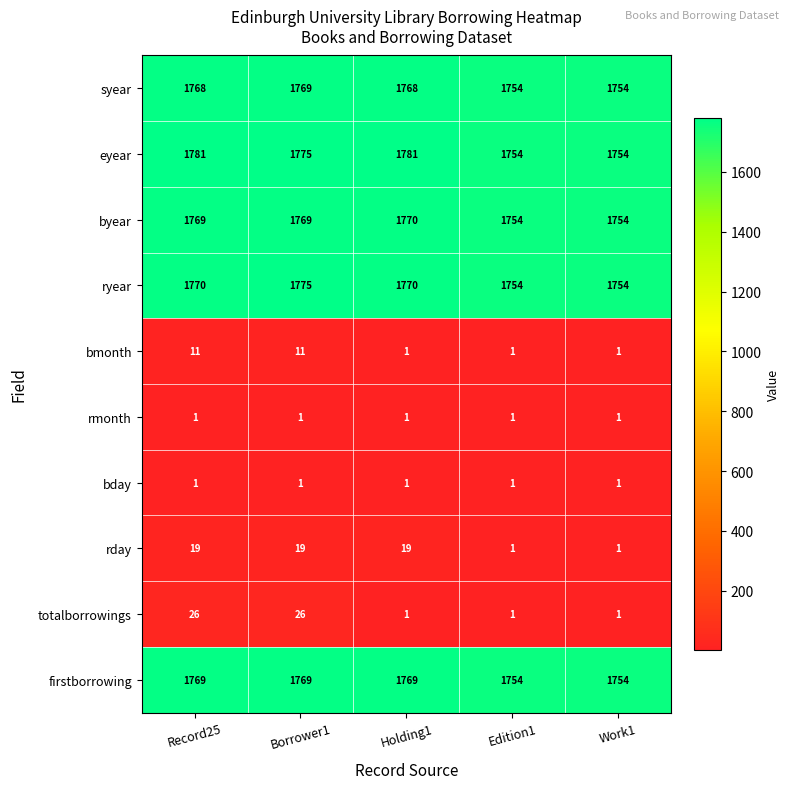

Which series changed the most between Record25 and Edition1?

eyear